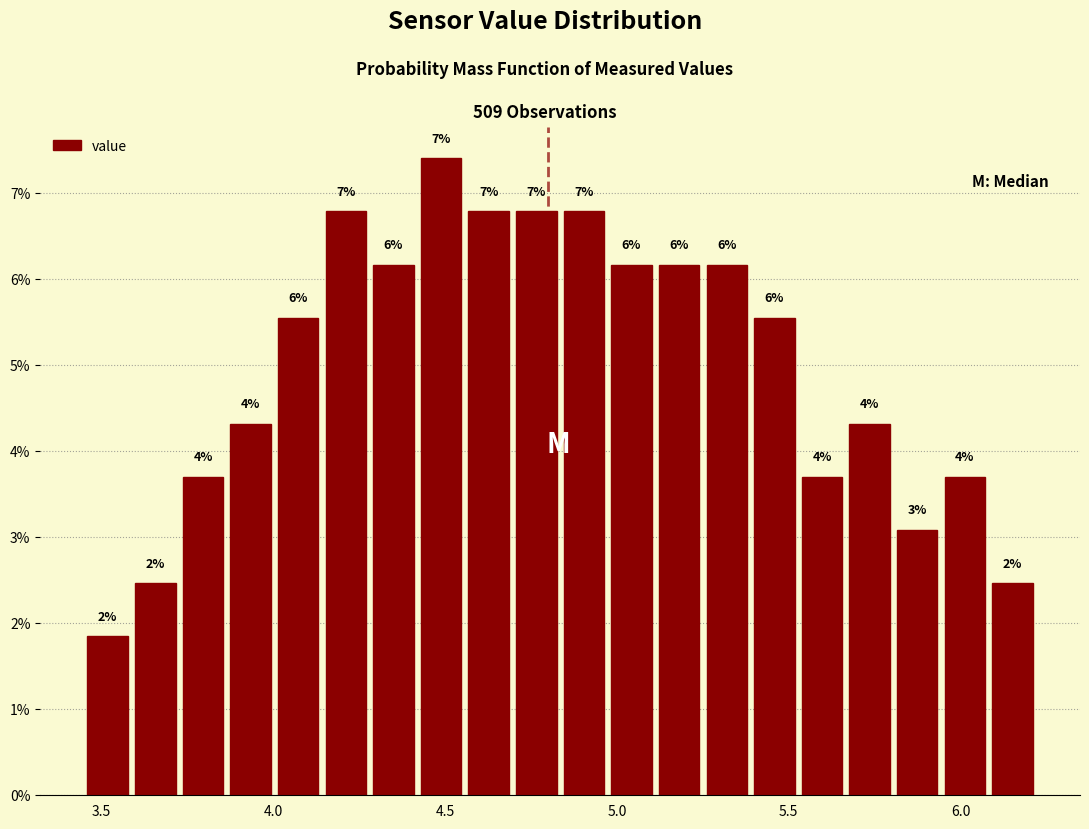

Around what value on the x-axis is the tallest bar? Give the approximate position of its centre, as read against the axis.

4.50